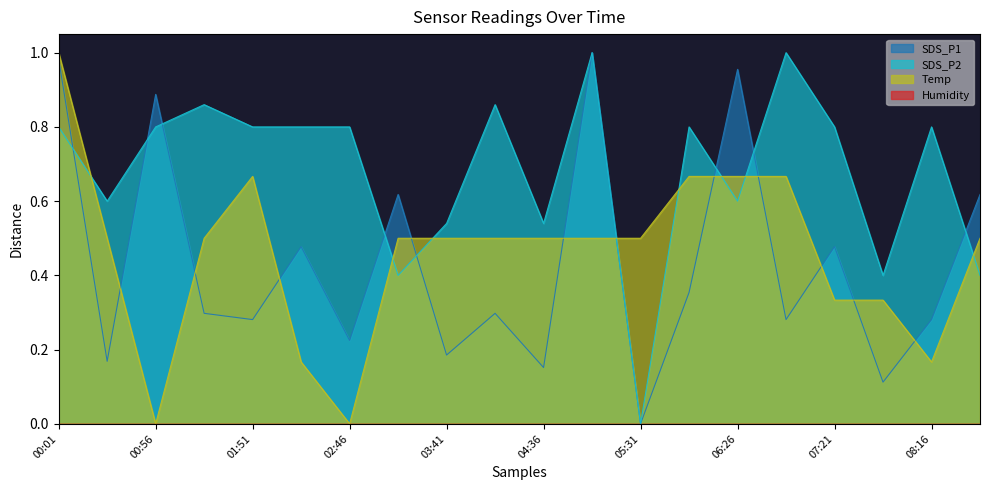

How many values in the Temp series exceed 0?

18